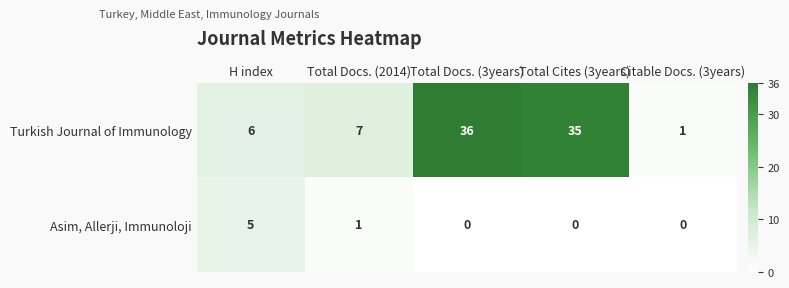

Is it true that Turkish Journal of Immunology equals 36 at Total Docs. (3years)?

True